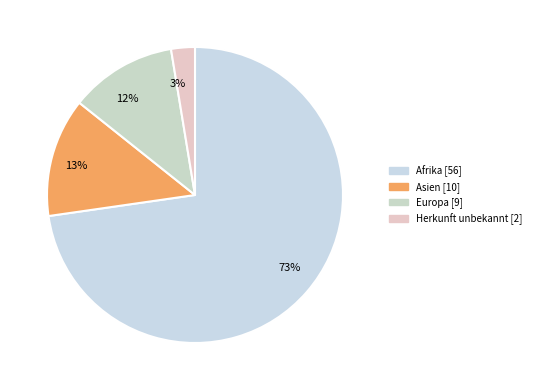

How many slices are in this pie chart?

4